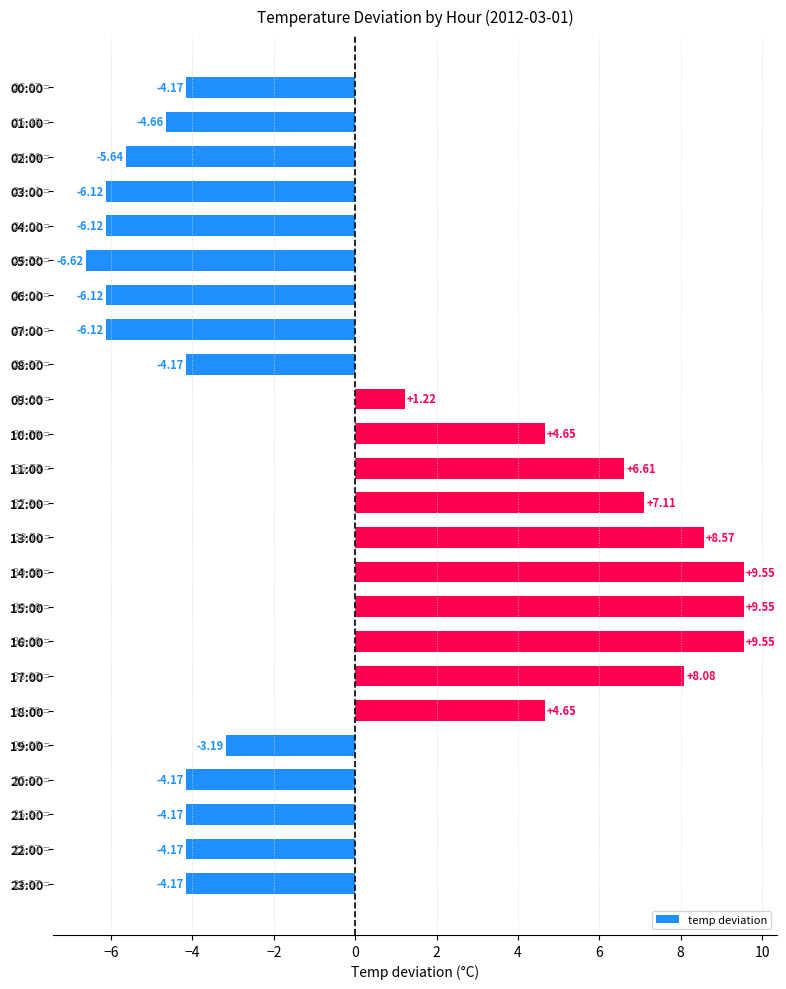

What is the difference between the second highest and second lowest values?

15.7